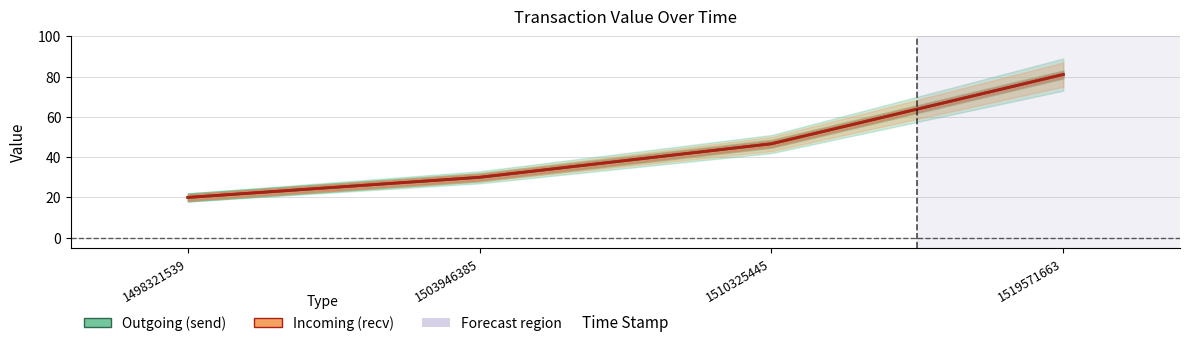

Is this an area chart (filled region under the line)?

No